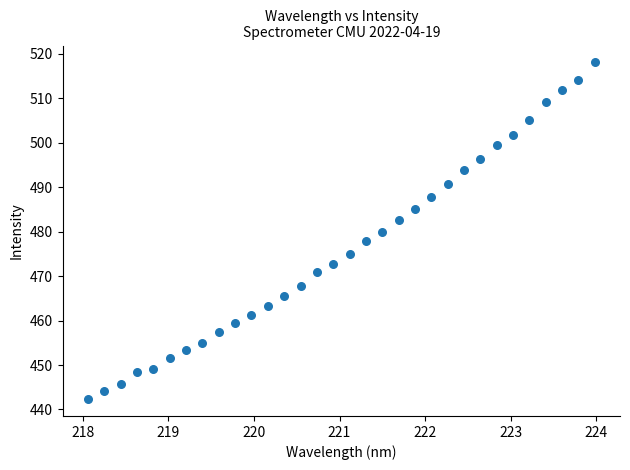

What is the range of X values (max minus min)?

5.9